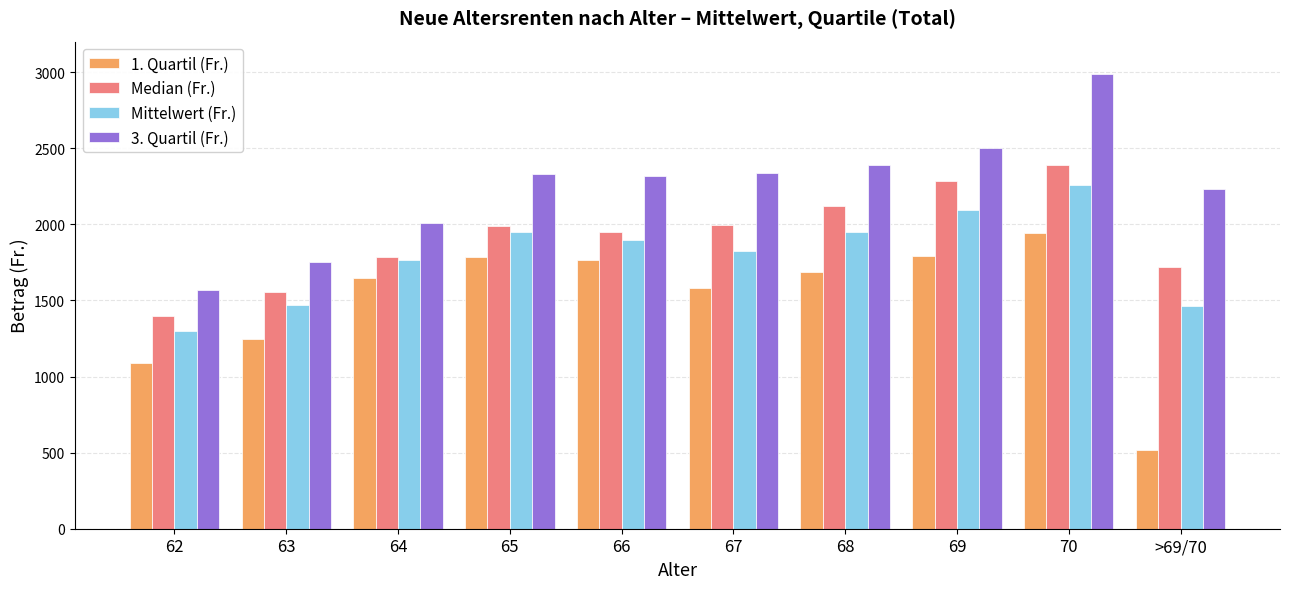

What position from the left is 70?

9